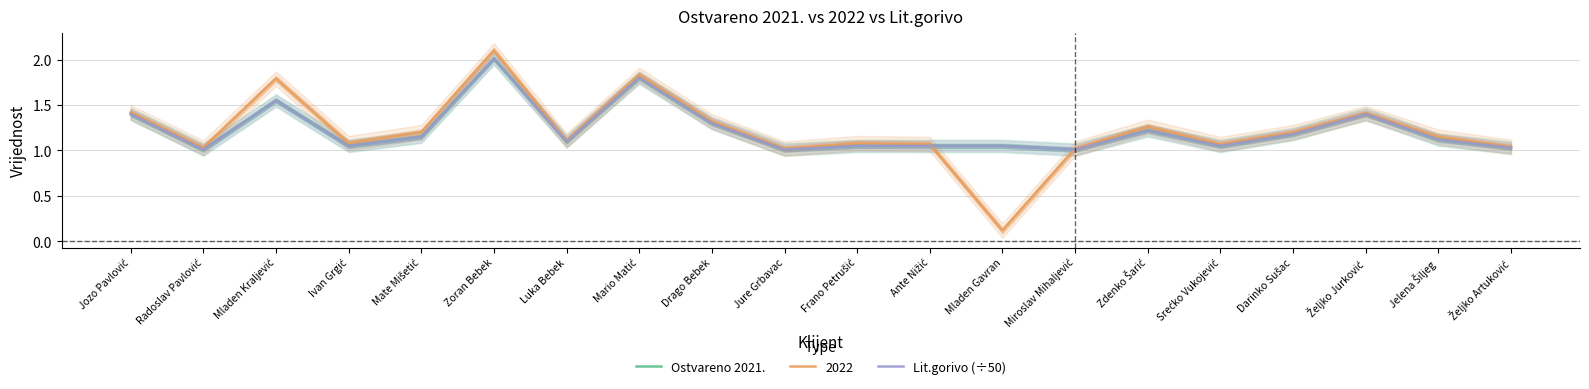

True or false: Ostvareno 2021. has a value of 0.2 at Mate Mišetić.

False